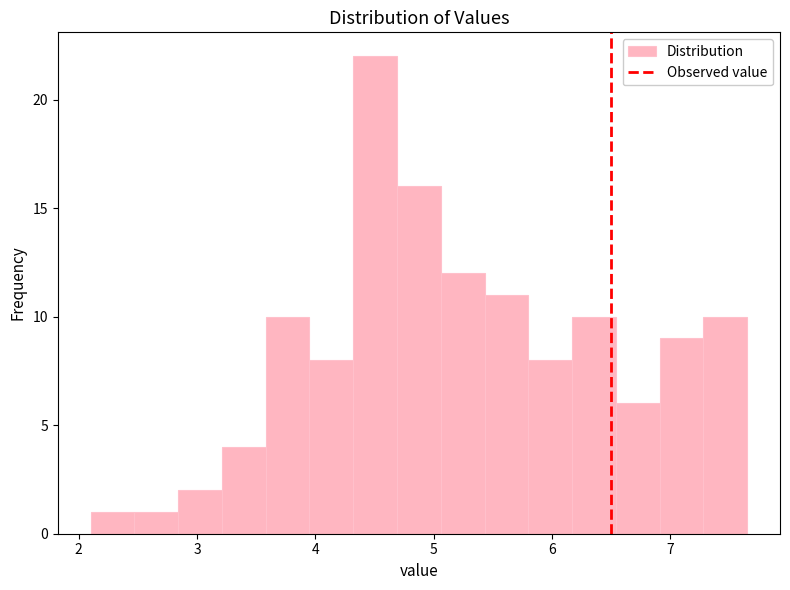

Around what value on the x-axis is the tallest bar? Give the approximate position of its centre, as read against the axis.

4.5